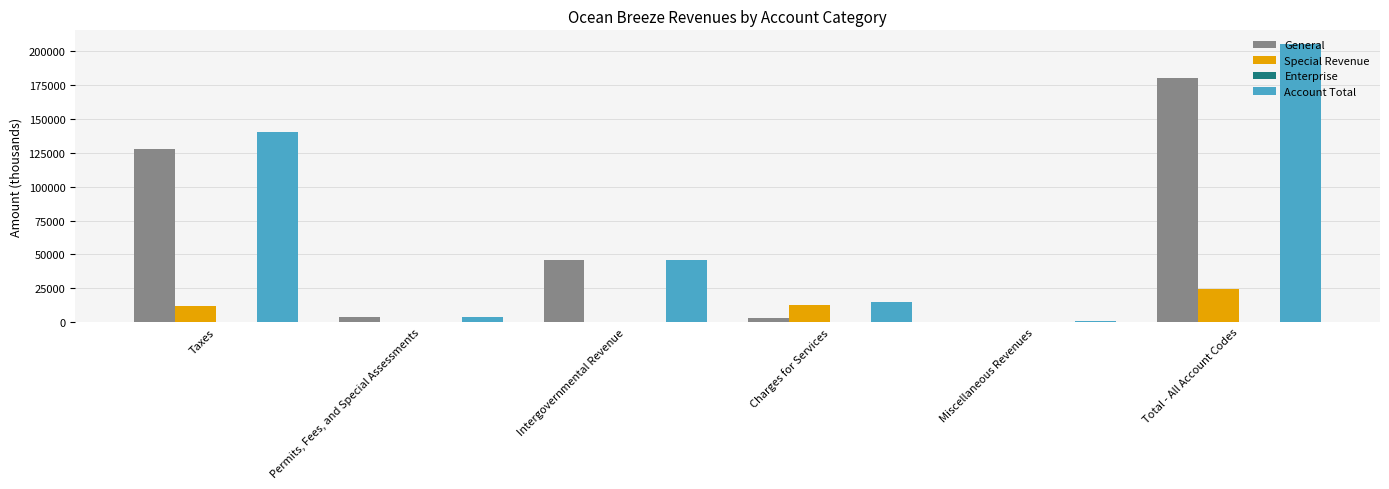

Which series changed the most between Intergovernmental Revenue and Total - All Account Codes?

Account Total